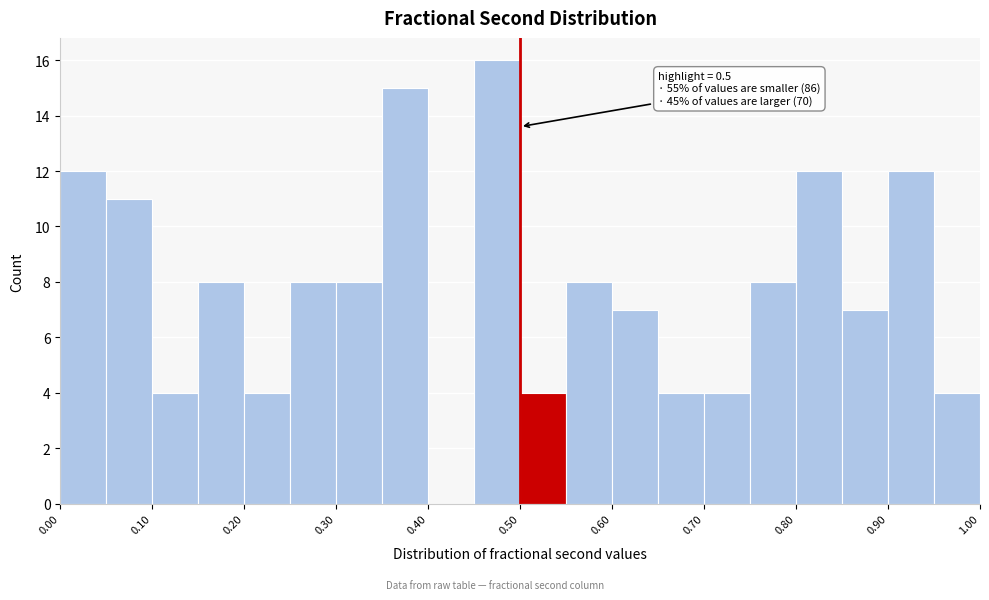

Which range on the x-axis has the tallest bar?

0.45 to 0.50